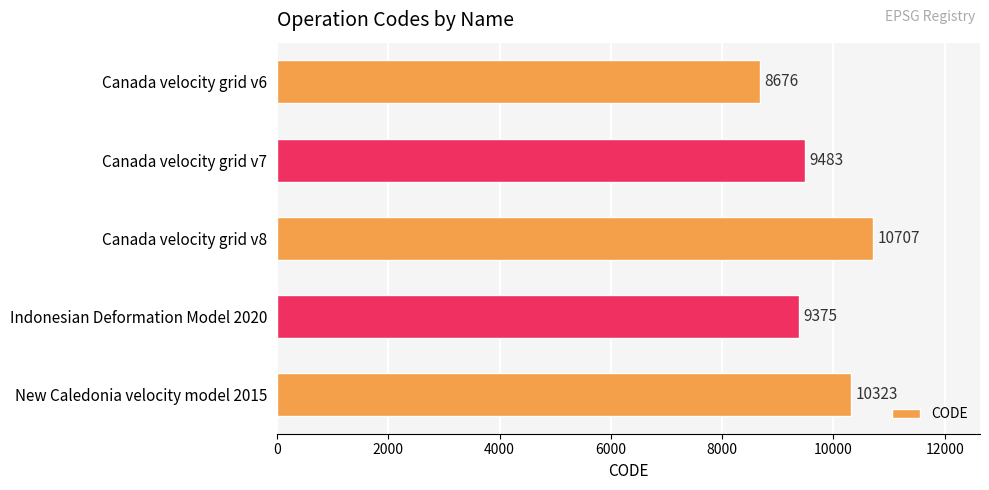

The chart shows a value of 9375 at Indonesian Deformation Model 2020. True or false?

True